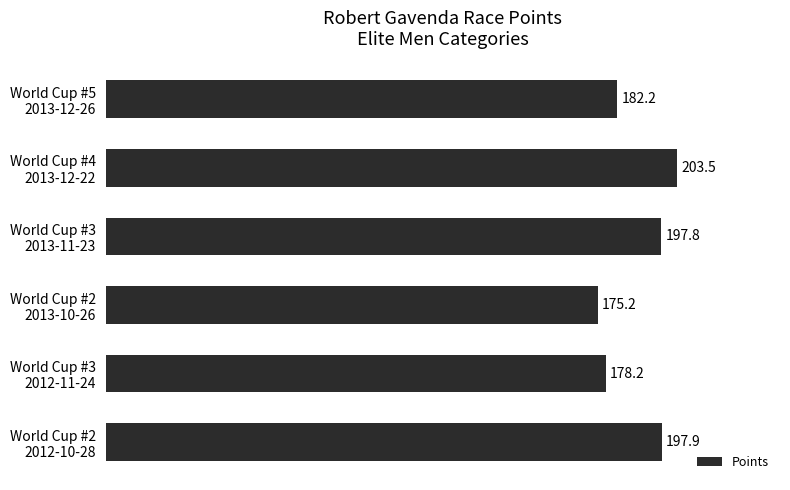

How many bars are there in total?

6